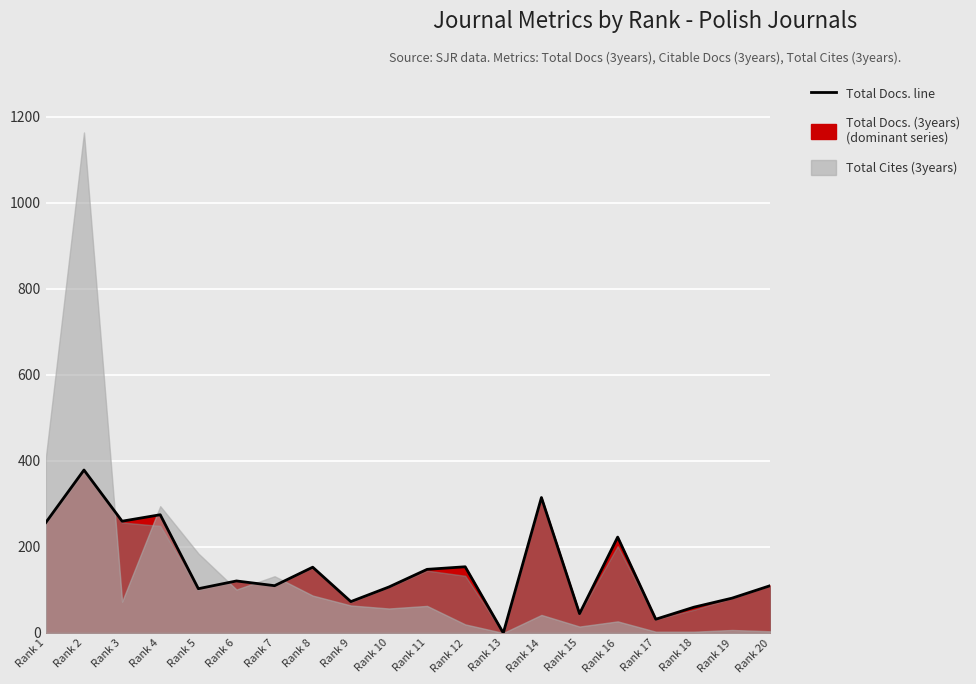

Approximately how many times larger is the value at Rank 11 compared to Rank 20?

1.3